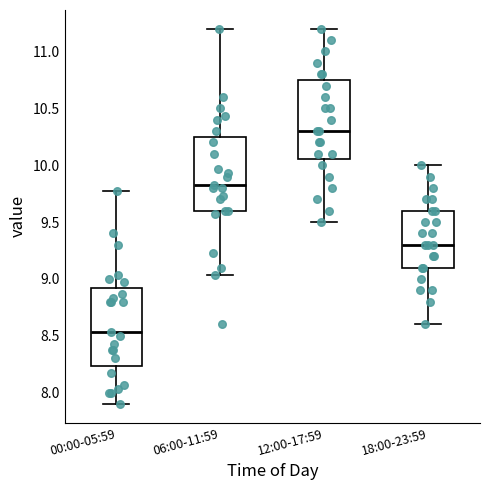

Which box's median line is the highest?

12:00-17:59